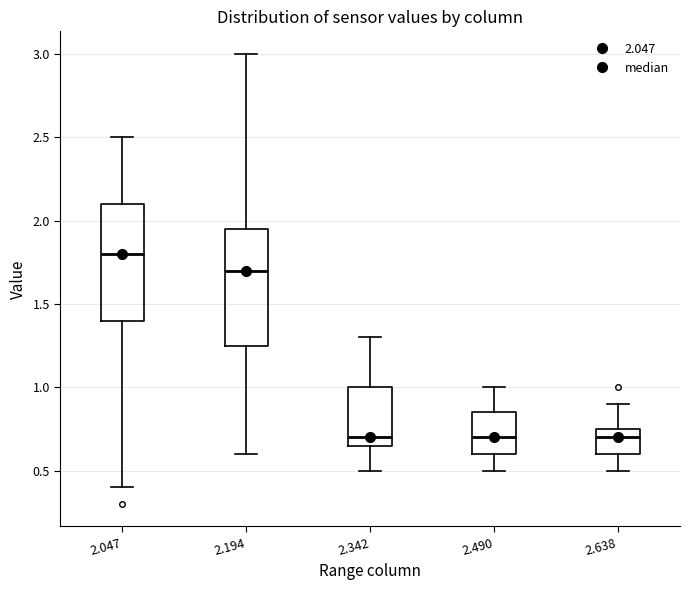

Reading left to right, read every box against the y-axis: the position of its median line, the range the box covers, and the ends of its whiskers. The values are not printed on the chart, so give them approximately, as read against the axis.

2.047: median 1.80, box 1.40 to 2.10, whiskers 0.40 to 2.50
2.194: median 1.70, box 1.25 to 1.95, whiskers 0.60 to 3.00
2.342: median 0.70, box 0.65 to 1.00, whiskers 0.50 to 1.30
2.490: median 0.70, box 0.60 to 0.85, whiskers 0.50 to 1.00
2.638: median 0.70, box 0.60 to 0.75, whiskers 0.50 to 0.90